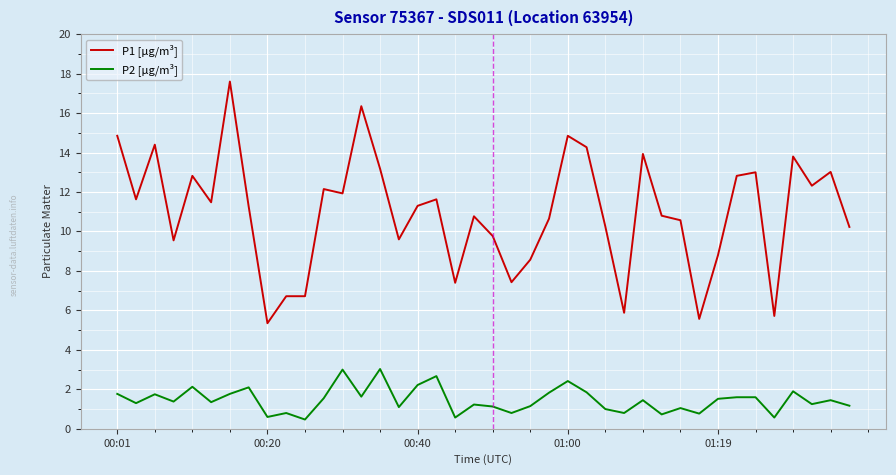

Which series has the largest total across all categories?

P1 [µg/m³]